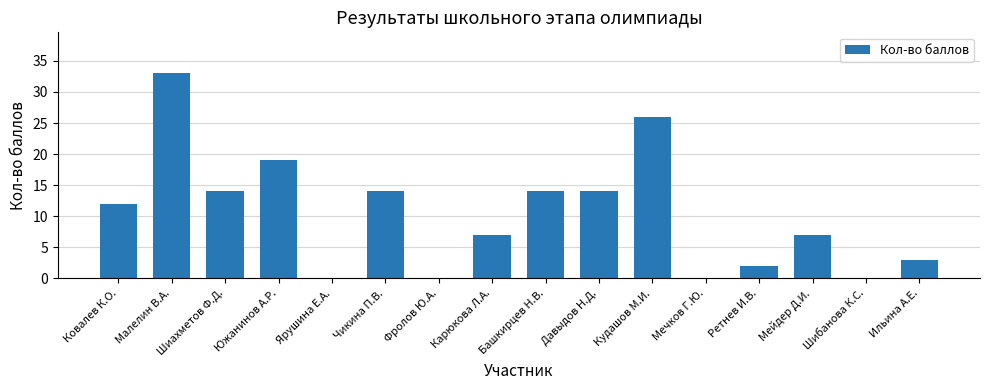

Is it true that the value at Чикина П.В. is 14?

True